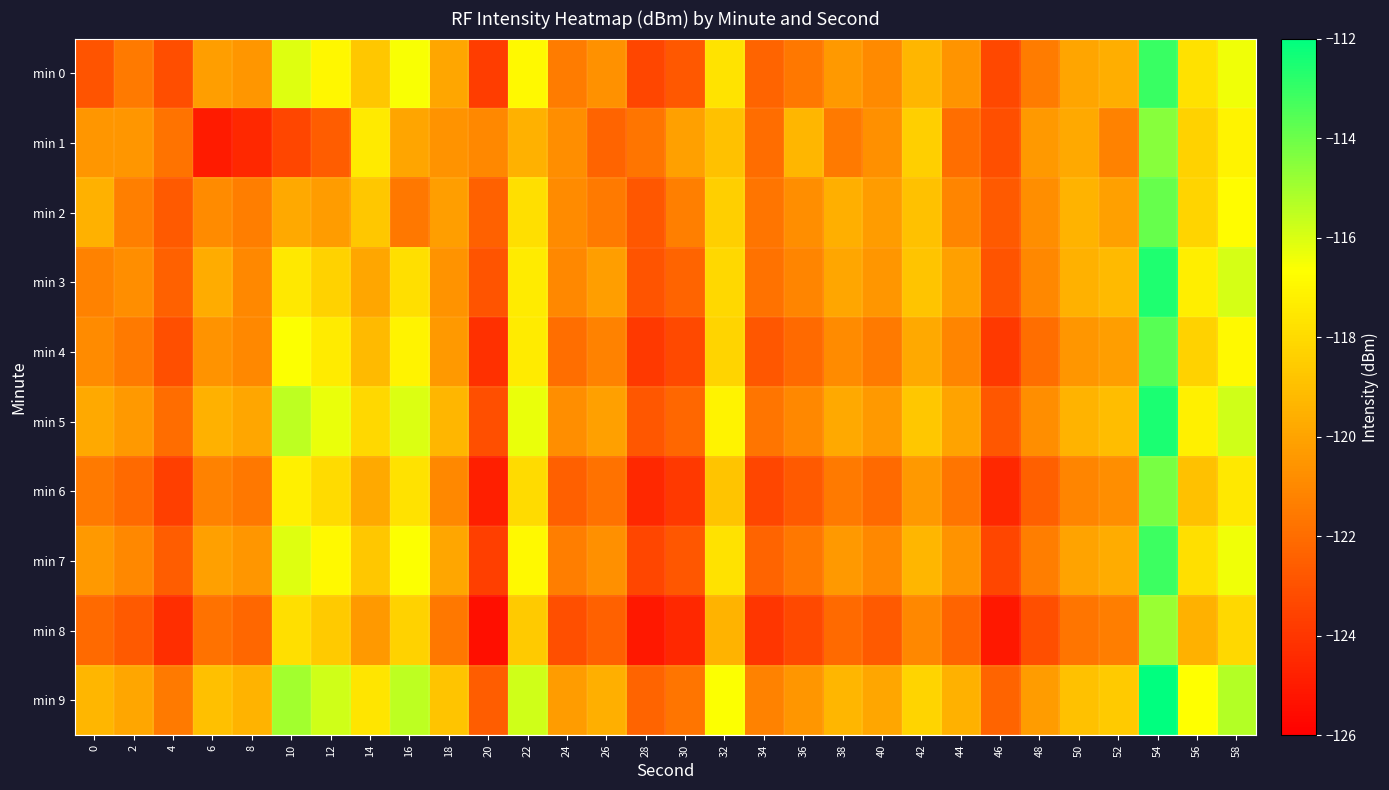

What is the greatest value displayed?

-112.0